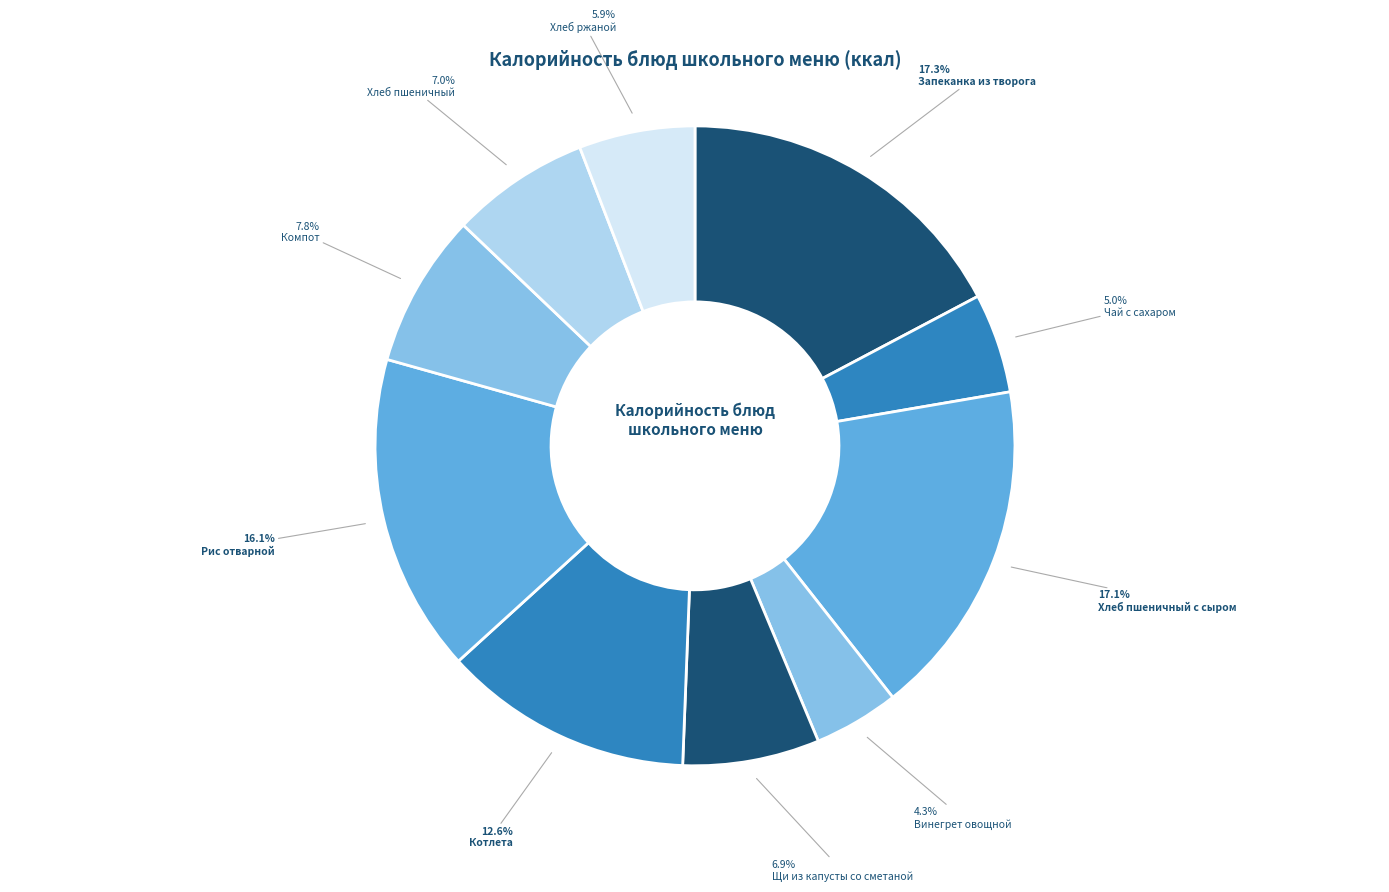

To the nearest percent, what is the combined percentage of Щи из капусты со сметаной and Чай с сахаром?

12%